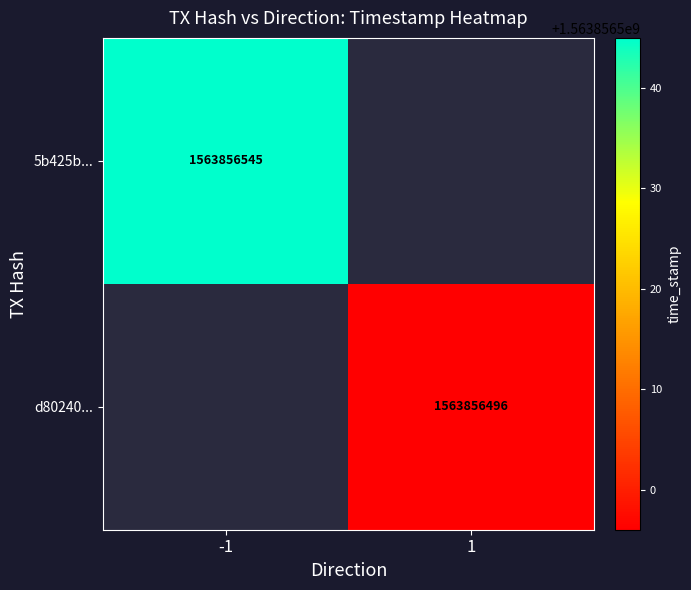

What is the difference between the 5b425bb9f5a5a4f4bd48ef60ca01938dae45213 values at -1 and 1?

1563856546